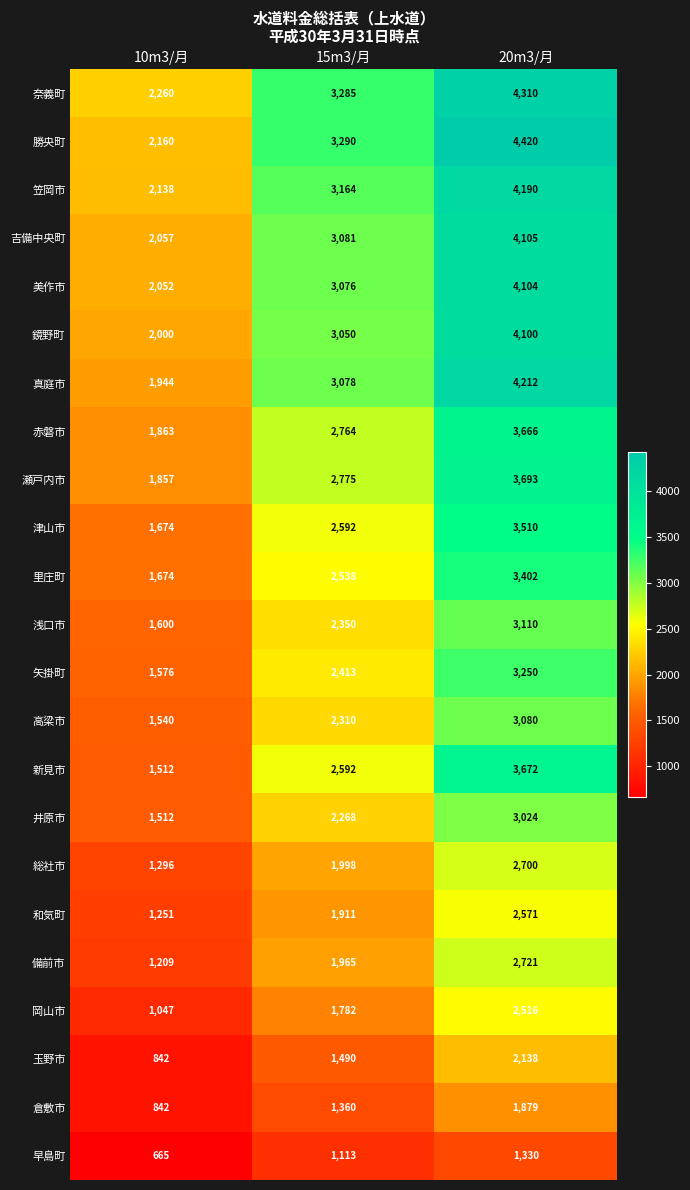

At how many categories does at least one series exceed 2130?

3